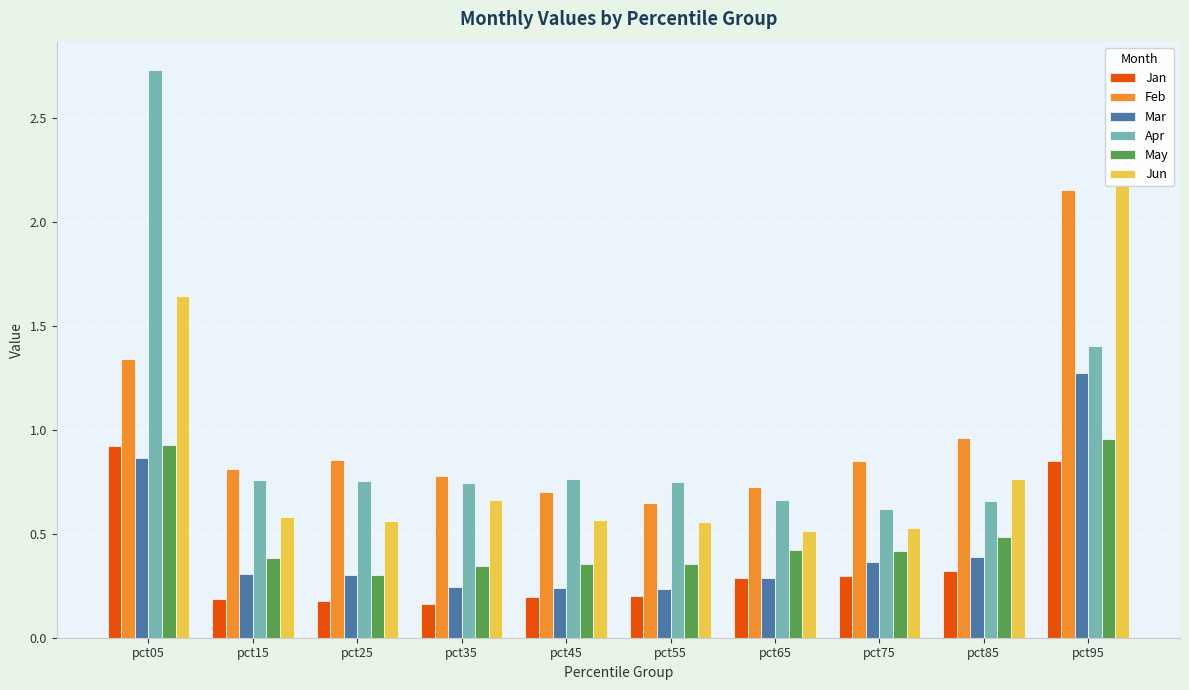

How many Jan values are between 0 and 1?

10